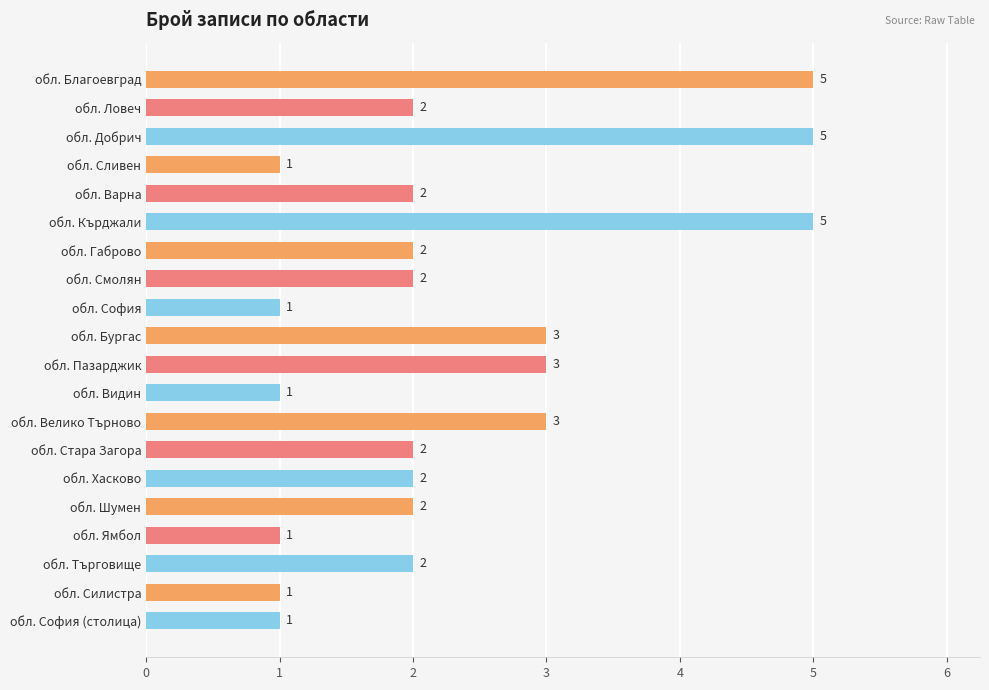

What is the label of the 3rd bar from the bottom?

обл. Търговище